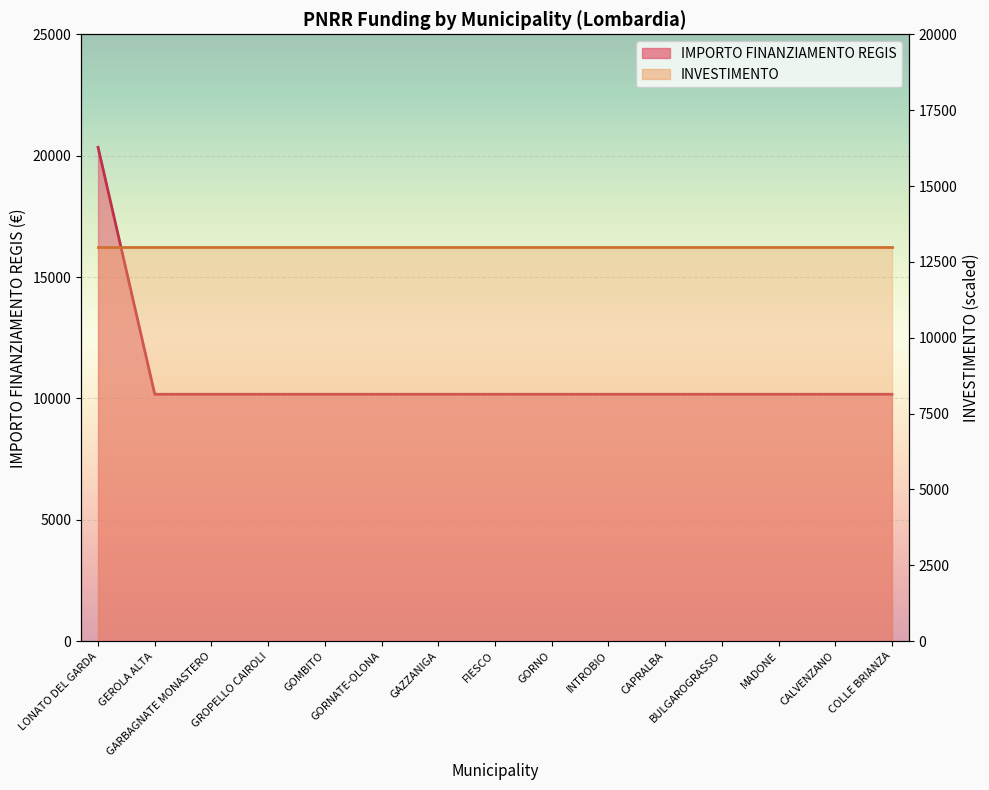

Reading left to right, extract all data points from this chart.

LONATO DEL GARDA=20344	GEROLA ALTA=10172	GARBAGNATE MONASTERO=10172	GROPELLO CAIROLI=10172	GOMBITO=10172	GORNATE-OLONA=10172	GAZZANIGA=10172	FIESCO=10172	GORNO=10172	INTROBIO=10172	CAPRALBA=10172	BULGAROGRASSO=10172	MADONE=10172	CALVENZANO=10172	COLLE BRIANZA=10172